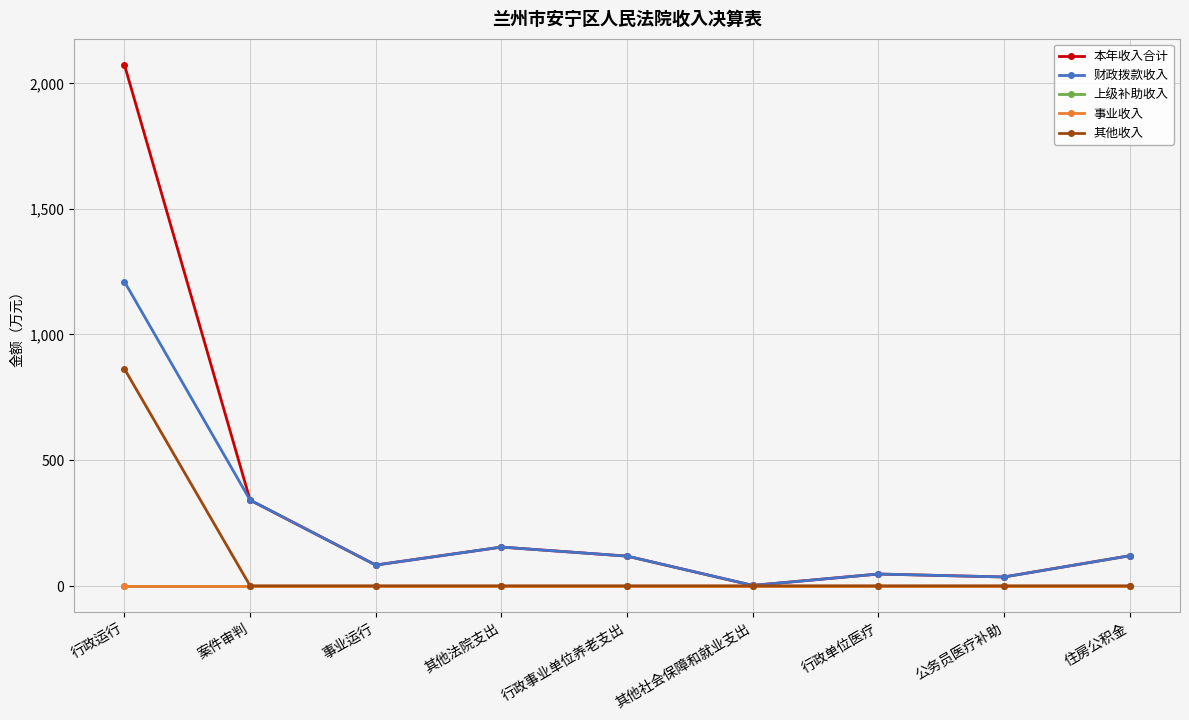

What is the total value across all series at 事业运行?

165.0